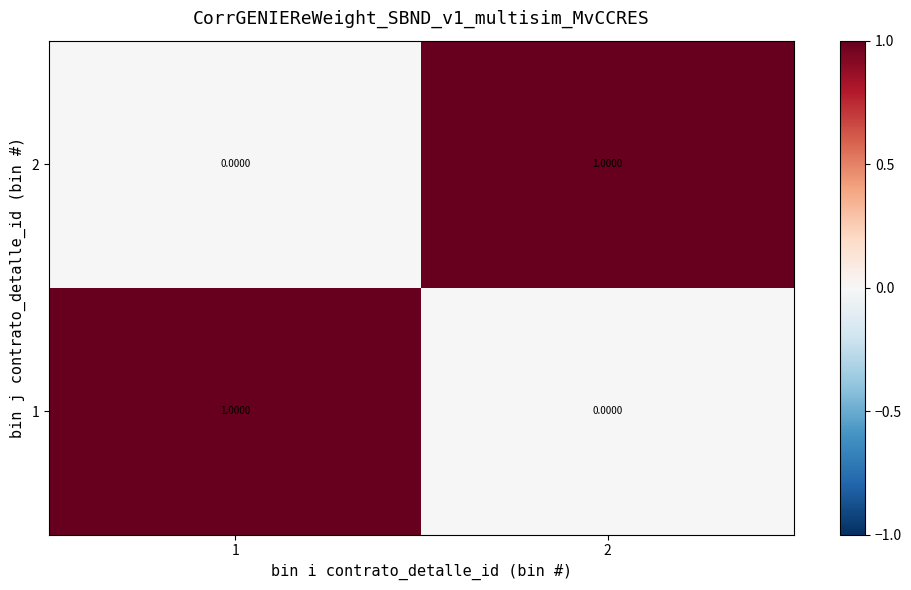

Rank the categories by 2 value from lowest to highest.

1, 2